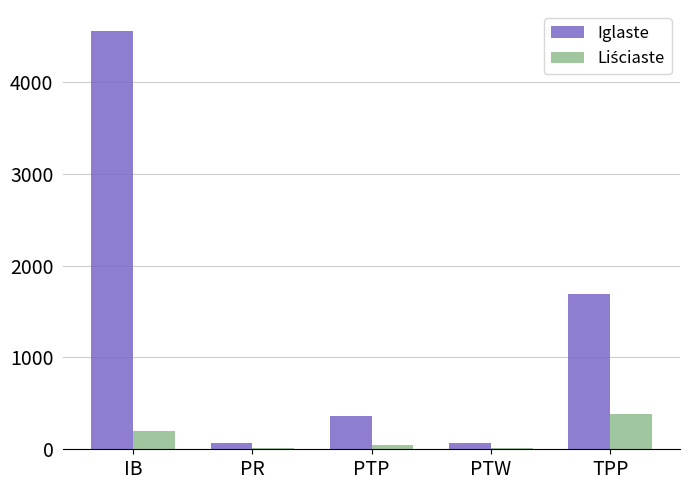

Which category has the highest value across all series?

IB